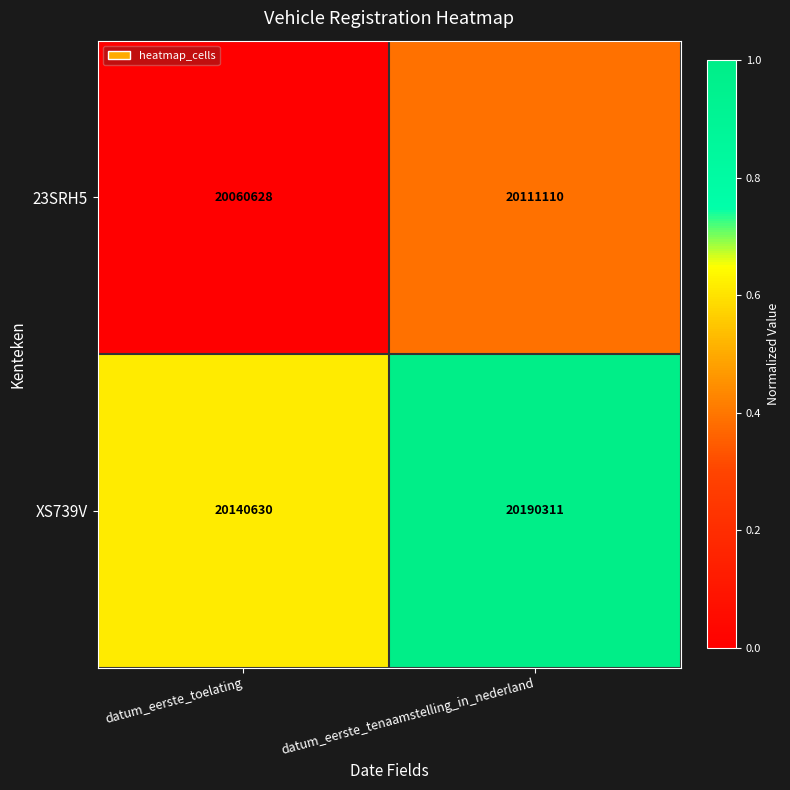

Reading right to left, extract all data points from this chart.

23SRH5: 20111110	20060628
XS739V: 20190311	20140630